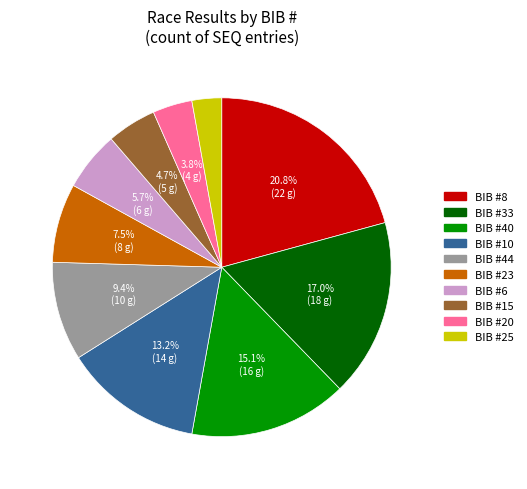

Between BIB #15 and BIB #6, which is larger?

BIB #6